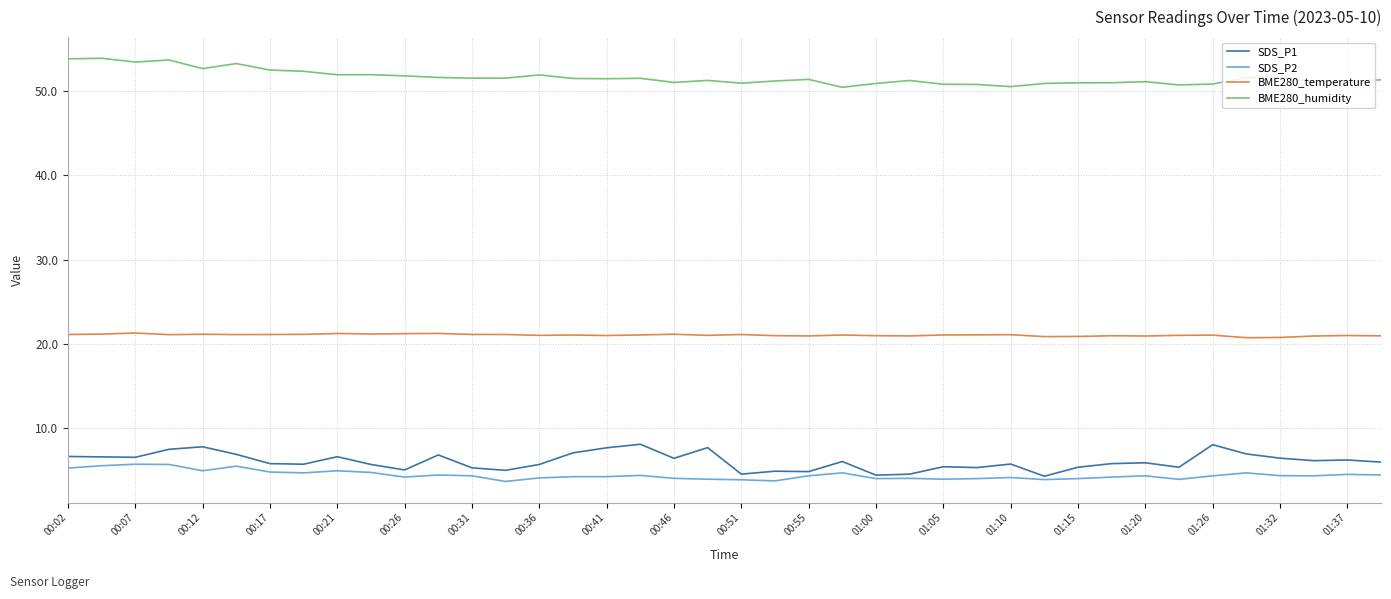

How many categories are shown in the chart?

40